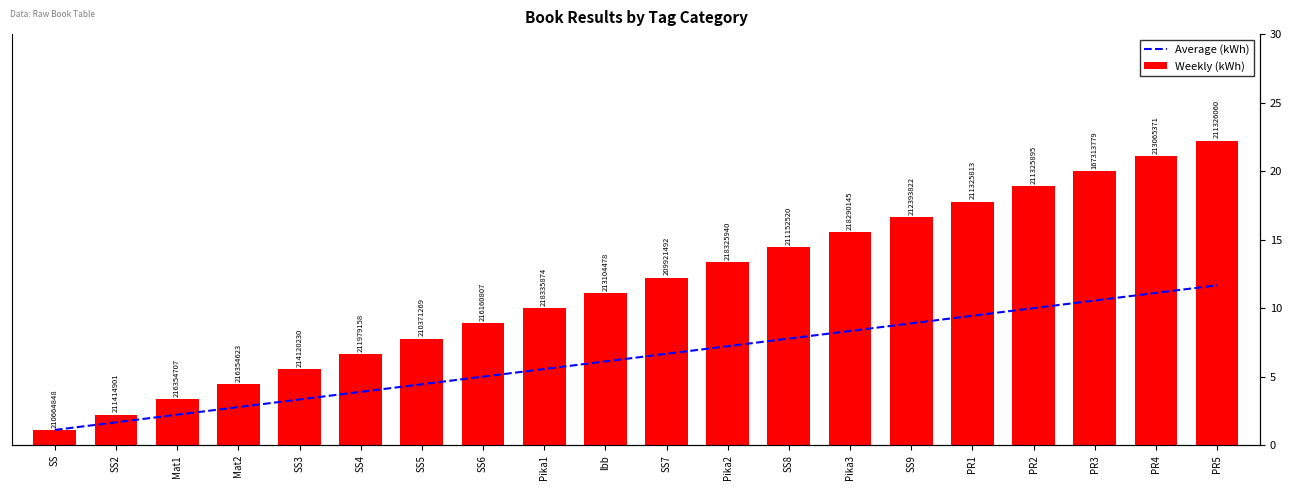

At which label is Average (kWh) closest to 5?

Pika1